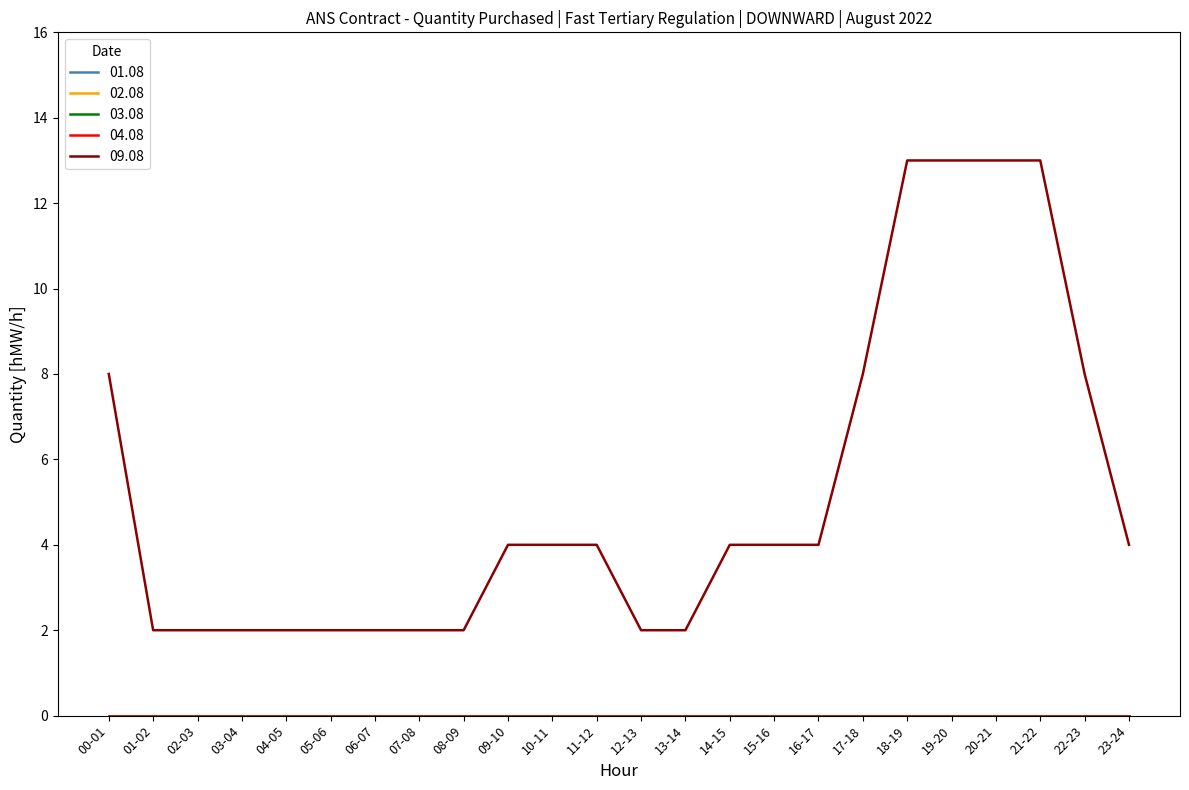

Is the value of 01.08 at 06-07 greater than the value of 04.08 at 09-10?

No